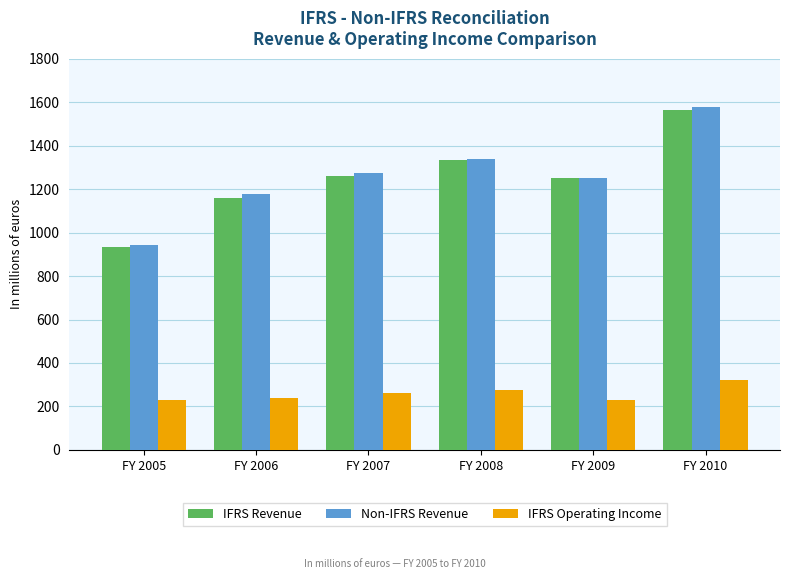

Is it true that IFRS Revenue equals 258.4 at FY 2006?

False